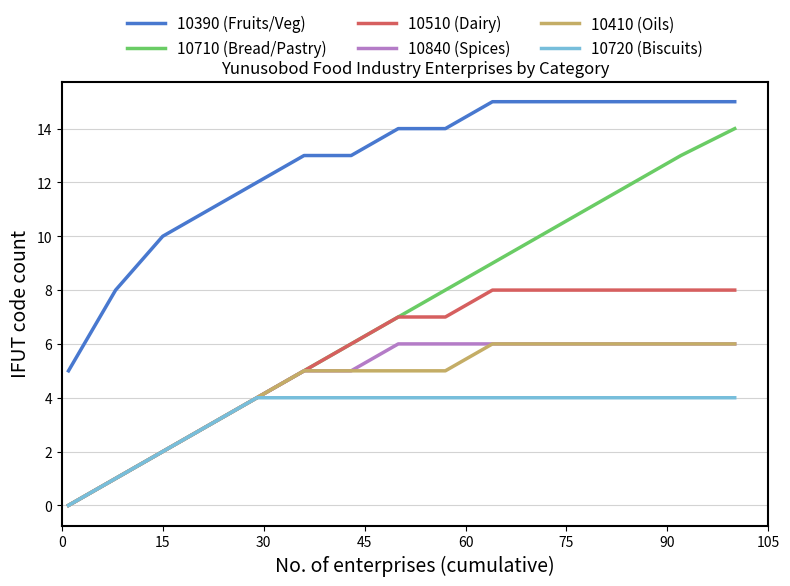

True or false: 10390 (Fruits/Veg) and 10710 (Bread/Pastry) intersect in this chart.

False